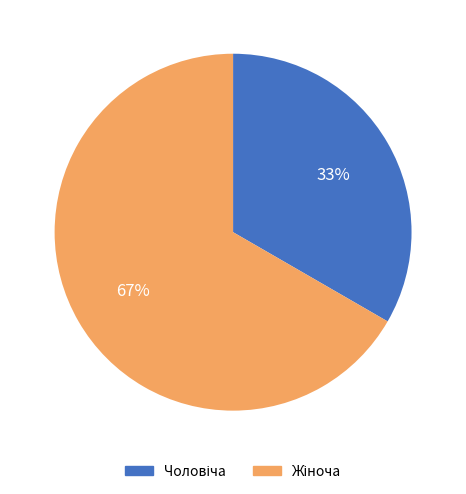

Is there a majority slice in this chart?

Yes